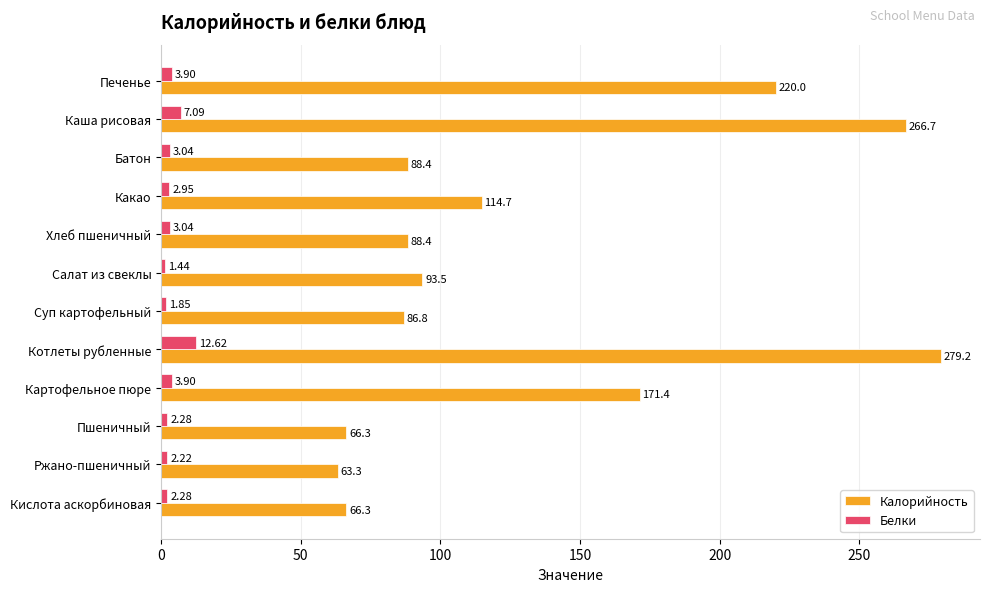

At which category is the sum across all series the highest?

Котлеты рубленные